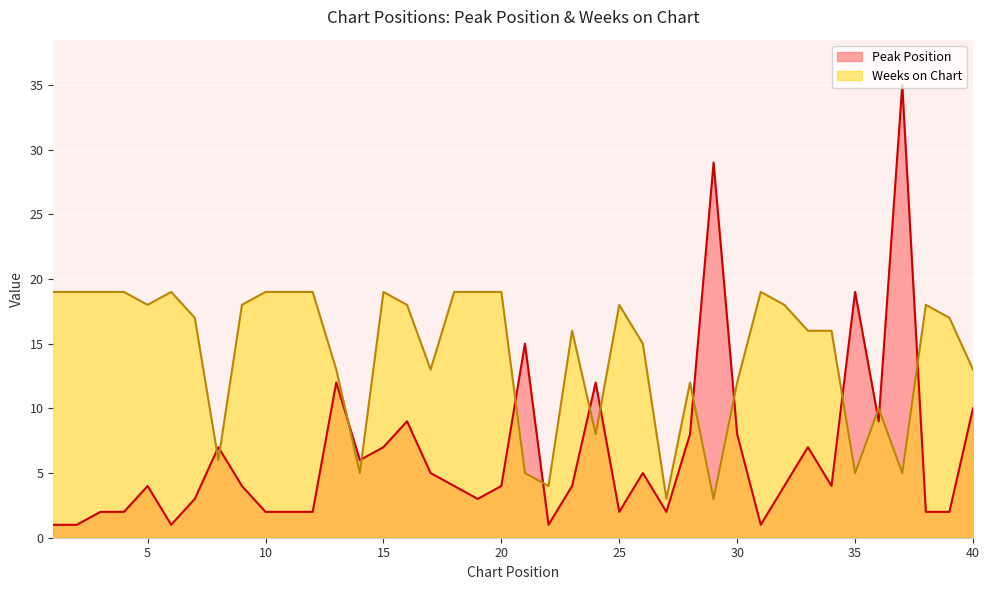

The Peak Position series shows 5 at 17. True or false?

True